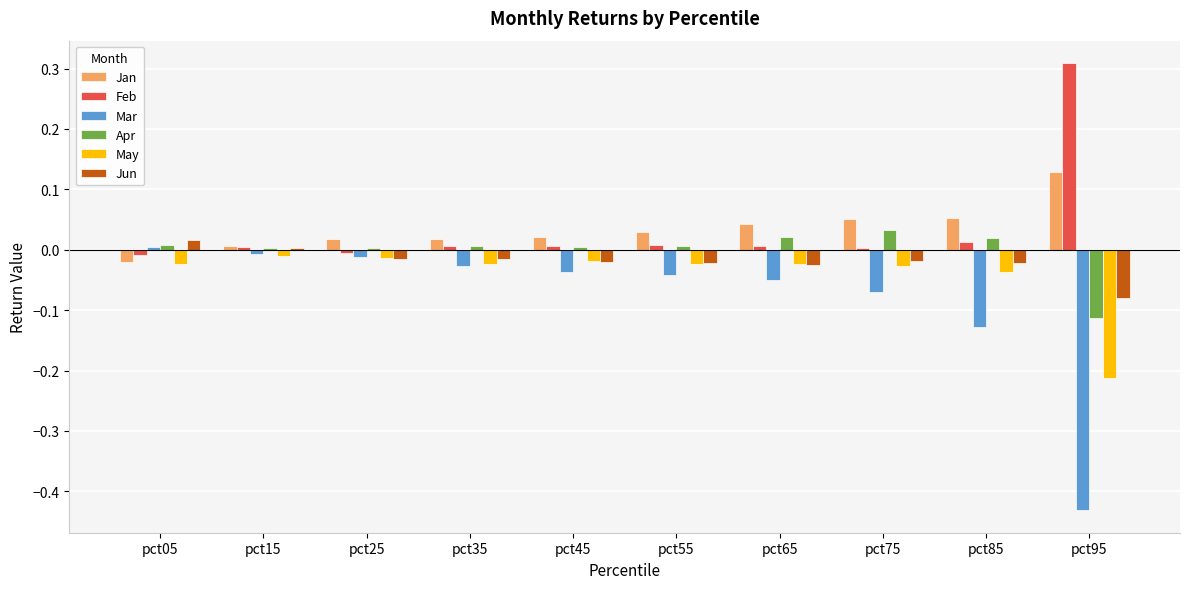

Is the value of Mar at pct15 greater than the value of Apr at pct95?

Yes